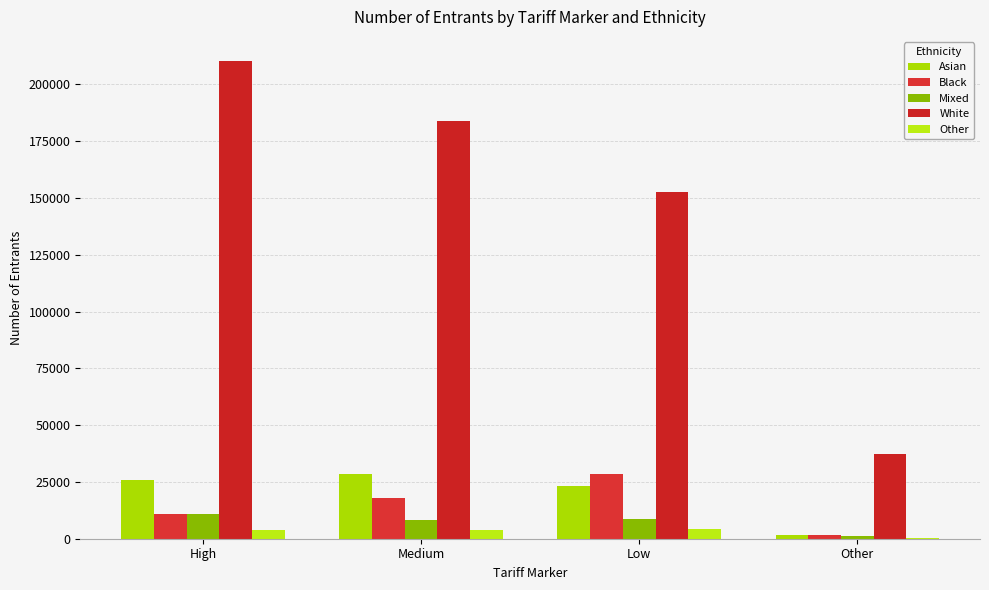

What position from the right is Medium?

3